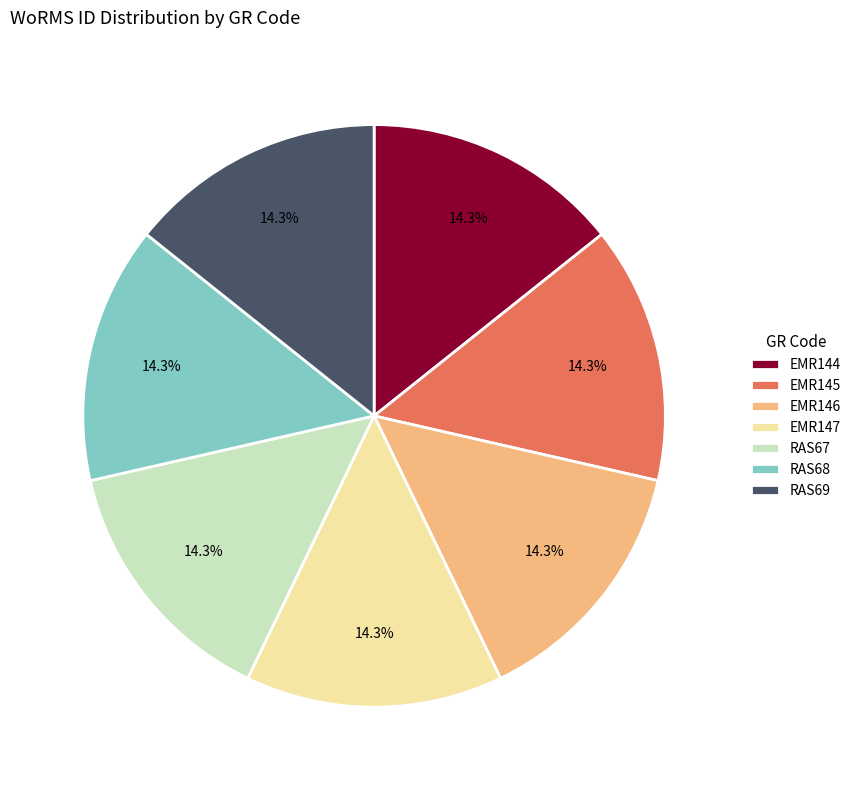

Is there a majority slice in this chart?

No